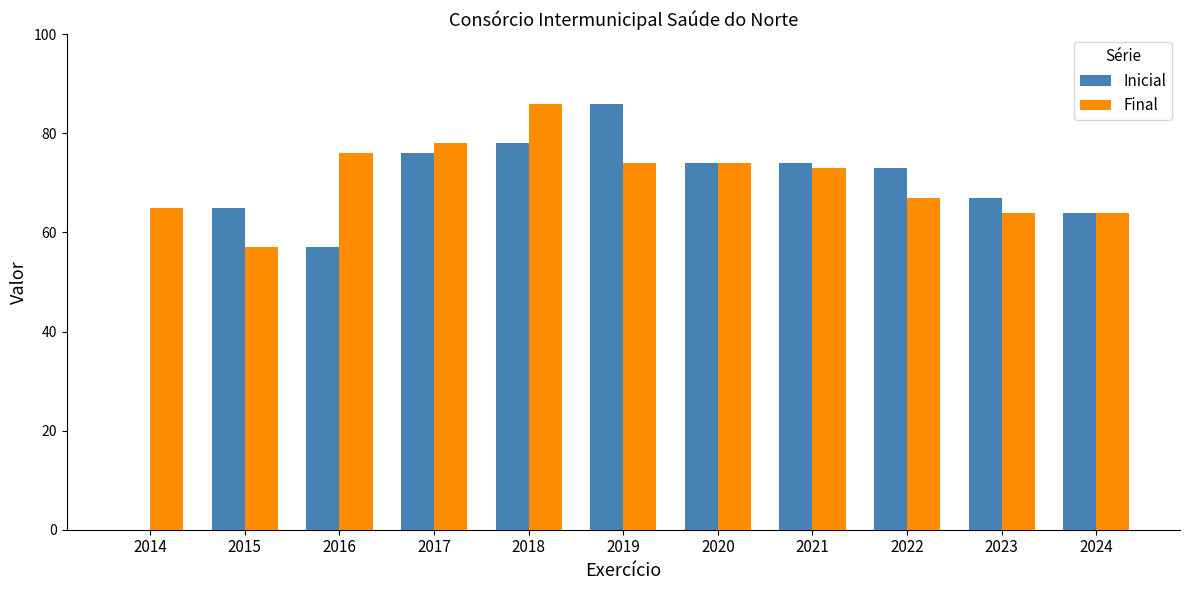

How many categories are shown in the chart?

11